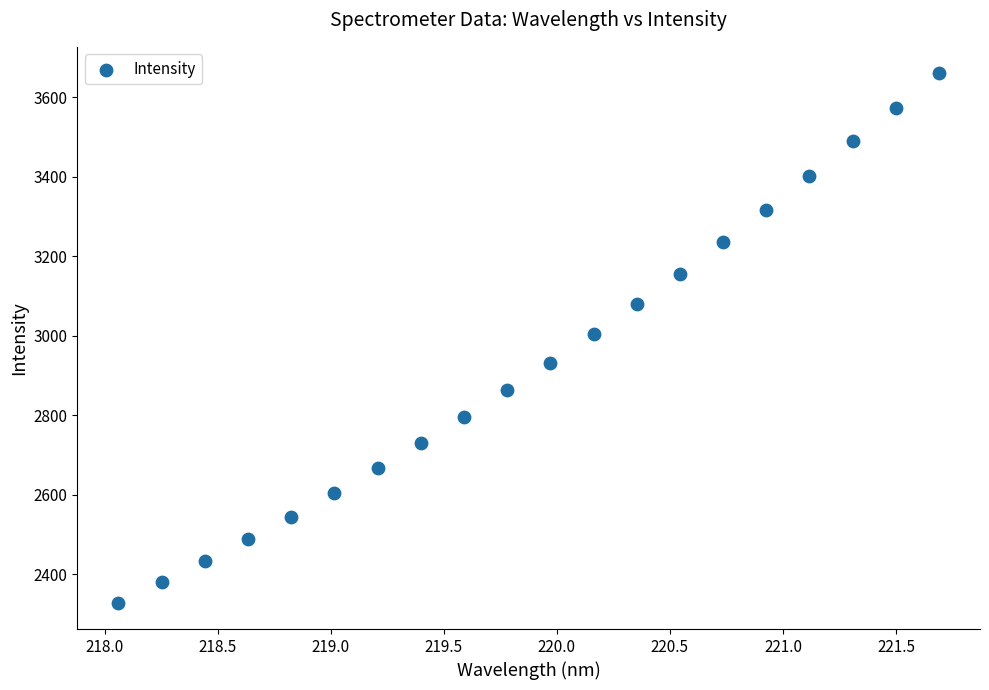

What is the range of Y values (max minus min)?

1332.1